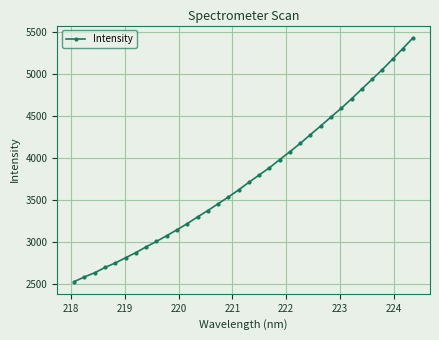

What is the maximum value shown in the chart?

5431.2